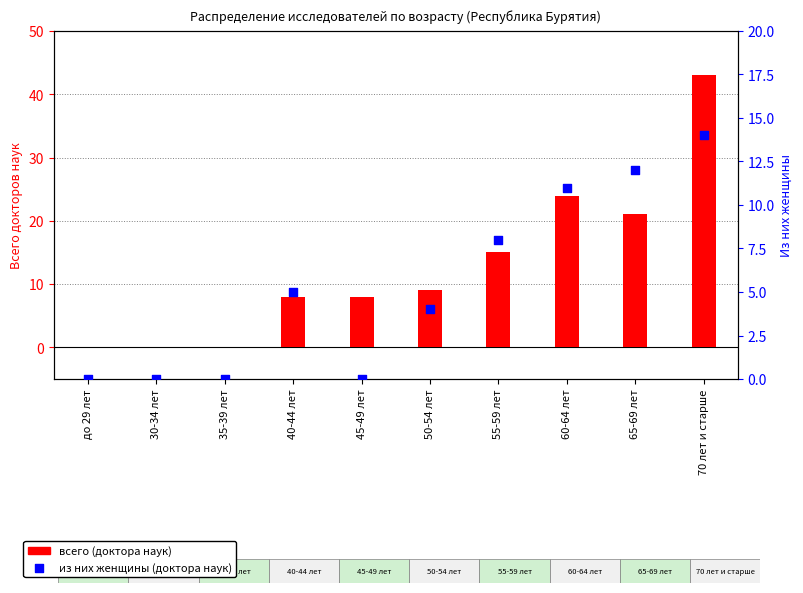

Which has a higher value, до 29 лет or 35-39 лет?

до 29 лет